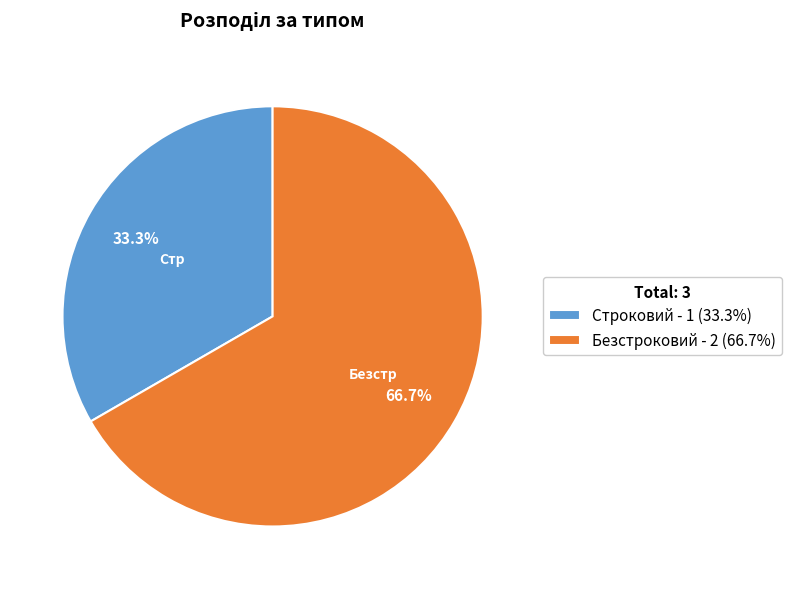

Is it true that Безстроковий is 67% of the pie?

True